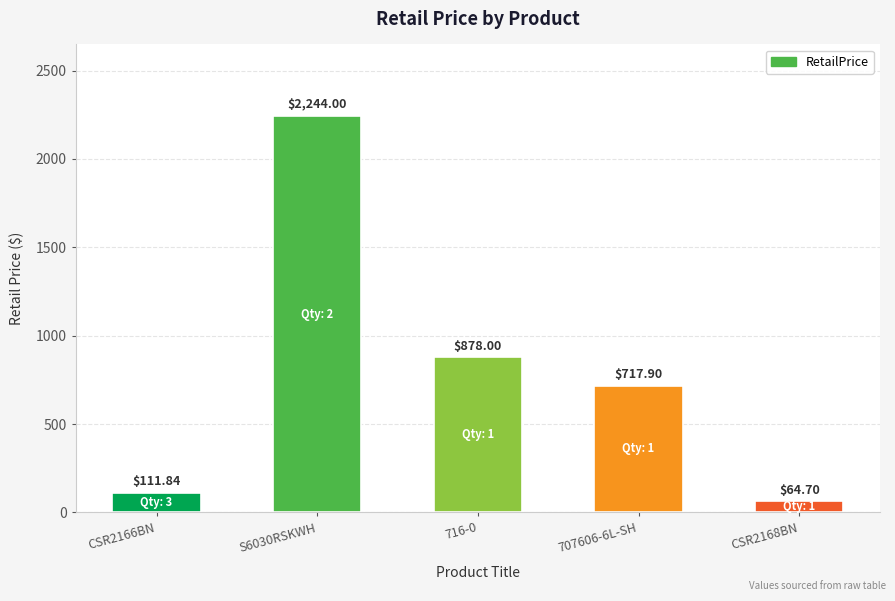

Rank the categories by value from highest to lowest.

S6030RSKWH, 716-0, 707606-6L-SH, CSR2166BN, CSR2168BN